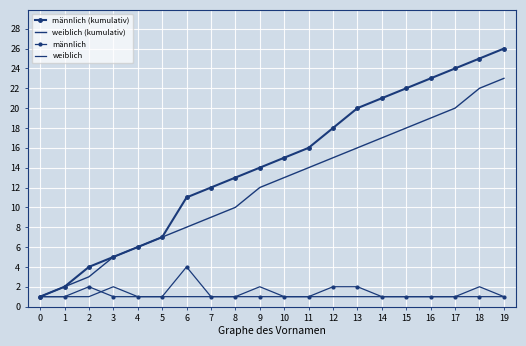

Reading left to right, extract all data points from this chart.

männlich (kumulativ): 0=1	1=2	2=4	3=5	4=6	5=7	6=11	7=12	8=13	9=14	10=15	11=16	12=18	13=20	14=21	15=22	16=23	17=24	18=25	19=26
weiblich (kumulativ): 0=1	1=2	2=3	3=5	4=6	5=7	6=8	7=9	8=10	9=12	10=13	11=14	12=15	13=16	14=17	15=18	16=19	17=20	18=22	19=23
männlich: 0=1	1=1	2=2	3=1	4=1	5=1	6=4	7=1	8=1	9=1	10=1	11=1	12=2	13=2	14=1	15=1	16=1	17=1	18=1	19=1
weiblich: 0=1	1=1	2=1	3=2	4=1	5=1	6=1	7=1	8=1	9=2	10=1	11=1	12=1	13=1	14=1	15=1	16=1	17=1	18=2	19=1